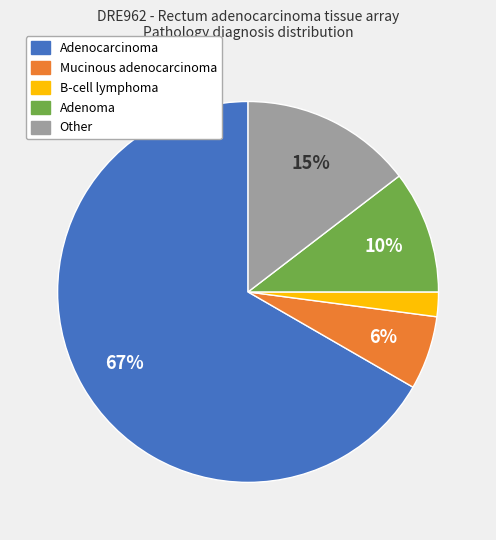

To the nearest percent, what is the difference between the largest and smallest slice percentages?

65%